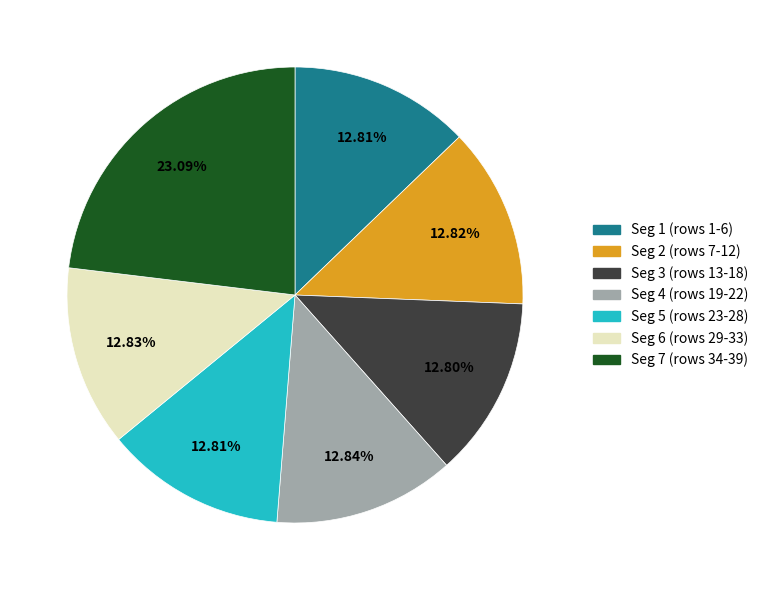

Do Seg 7 (rows 34-39) and Seg 1 (rows 1-6) together represent more than half of the pie?

No